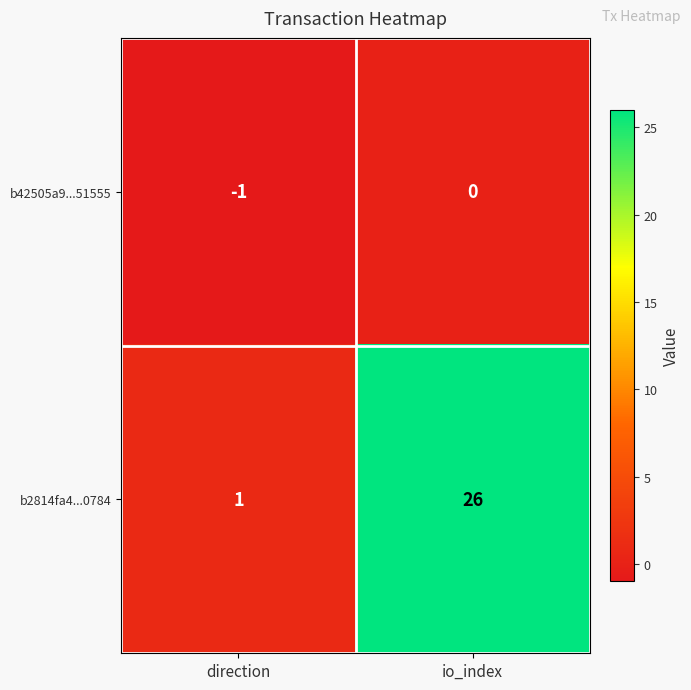

Reading left to right, transcribe all the data shown in this chart.

b42505a9...51555: -1	0
b2814fa4...0784: 1	26